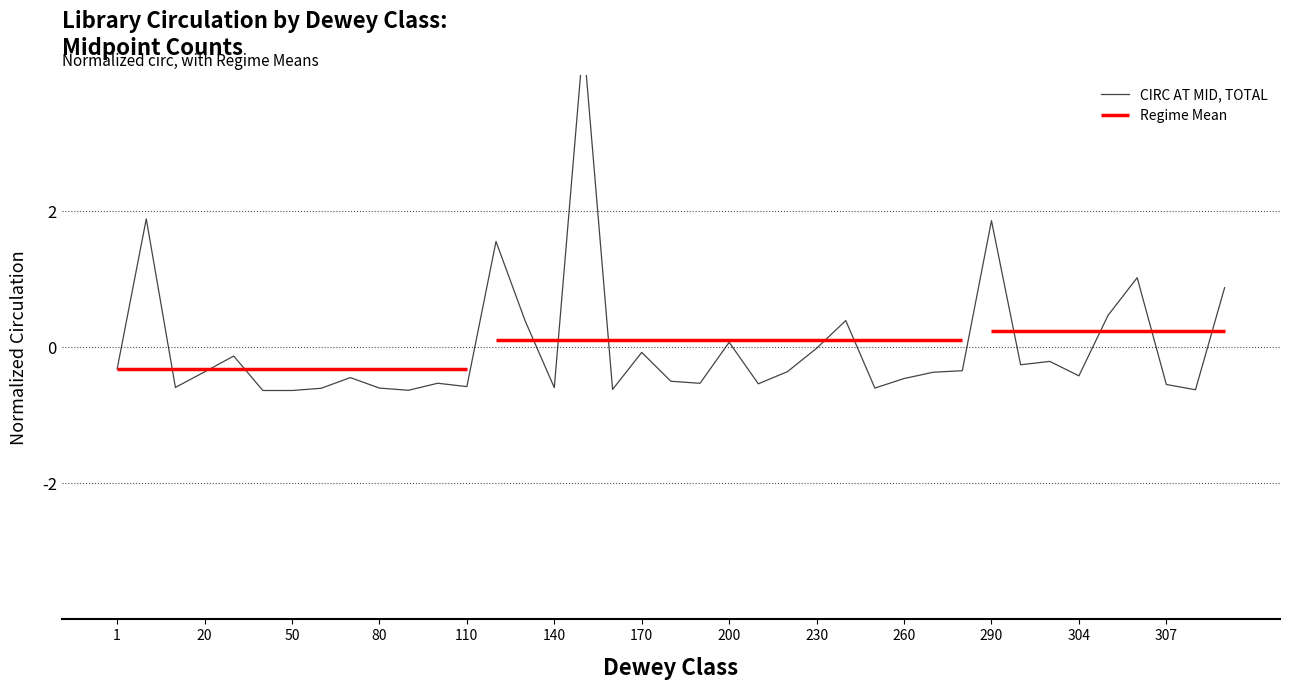

Reading left to right, list all the values displayed in this chart.

-0.3	1.9	-0.6	-0.4	-0.1	-0.6	-0.6	-0.6	-0.4	-0.6	-0.6	-0.5	-0.6	1.6	0.4	-0.6	4.5	-0.6	-0.1	-0.5	-0.5	0.1	-0.5	-0.4	-0.0	0.4	-0.6	-0.5	-0.4	-0.3	1.9	-0.3	-0.2	-0.4	0.5	1.0	-0.5	-0.6	0.9